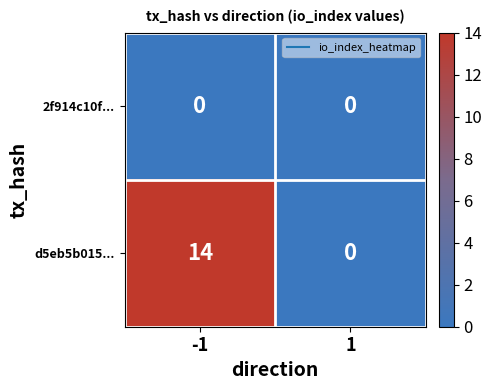

The d5eb5b015... series shows 0 at 1. True or false?

True